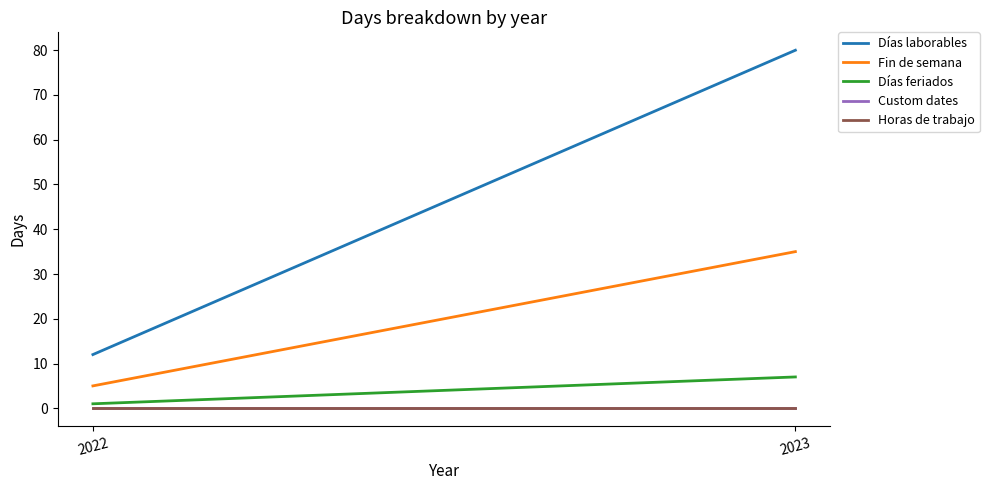

How many lines are shown in the chart?

5